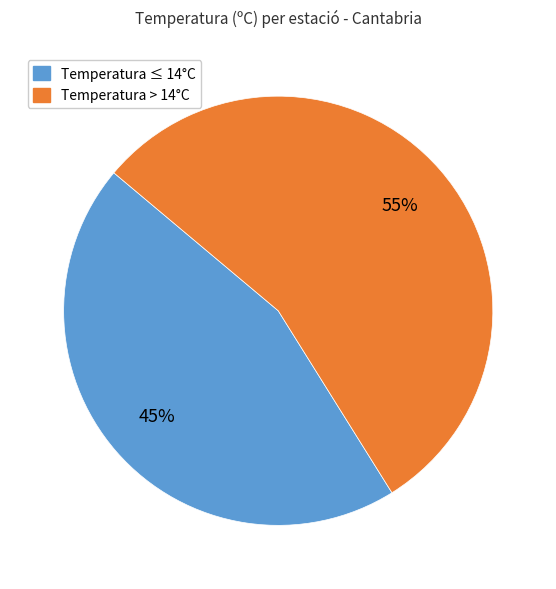

Is there a majority slice in this chart?

Yes